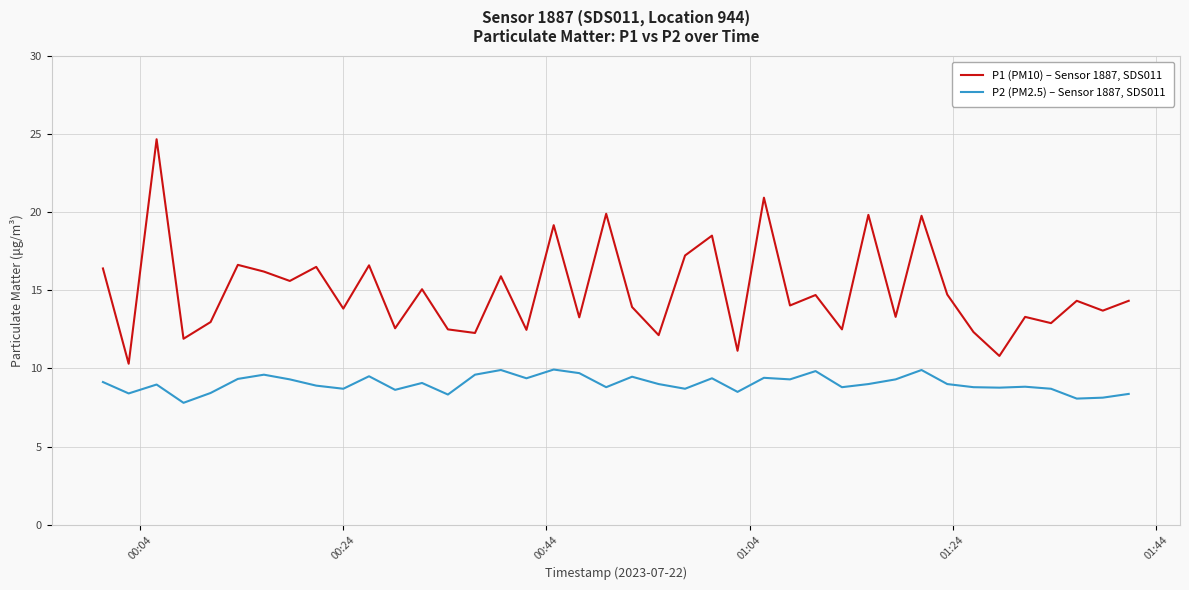

How many distinct data groups are displayed?

2